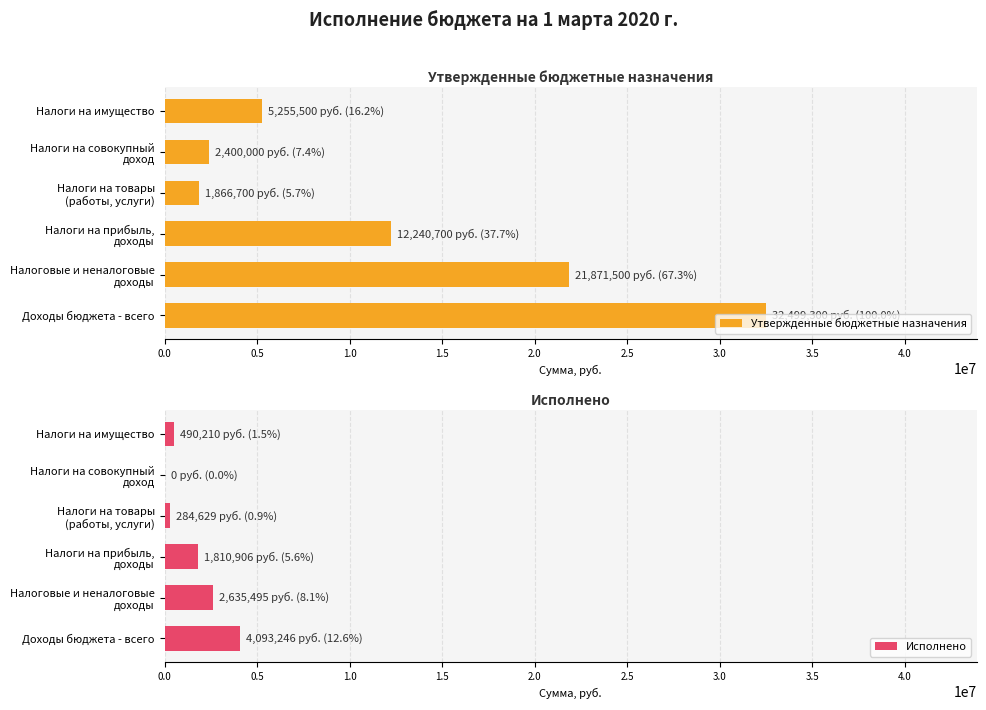

What is the sum of all Утвержденные бюджетные назначения values?

76133700